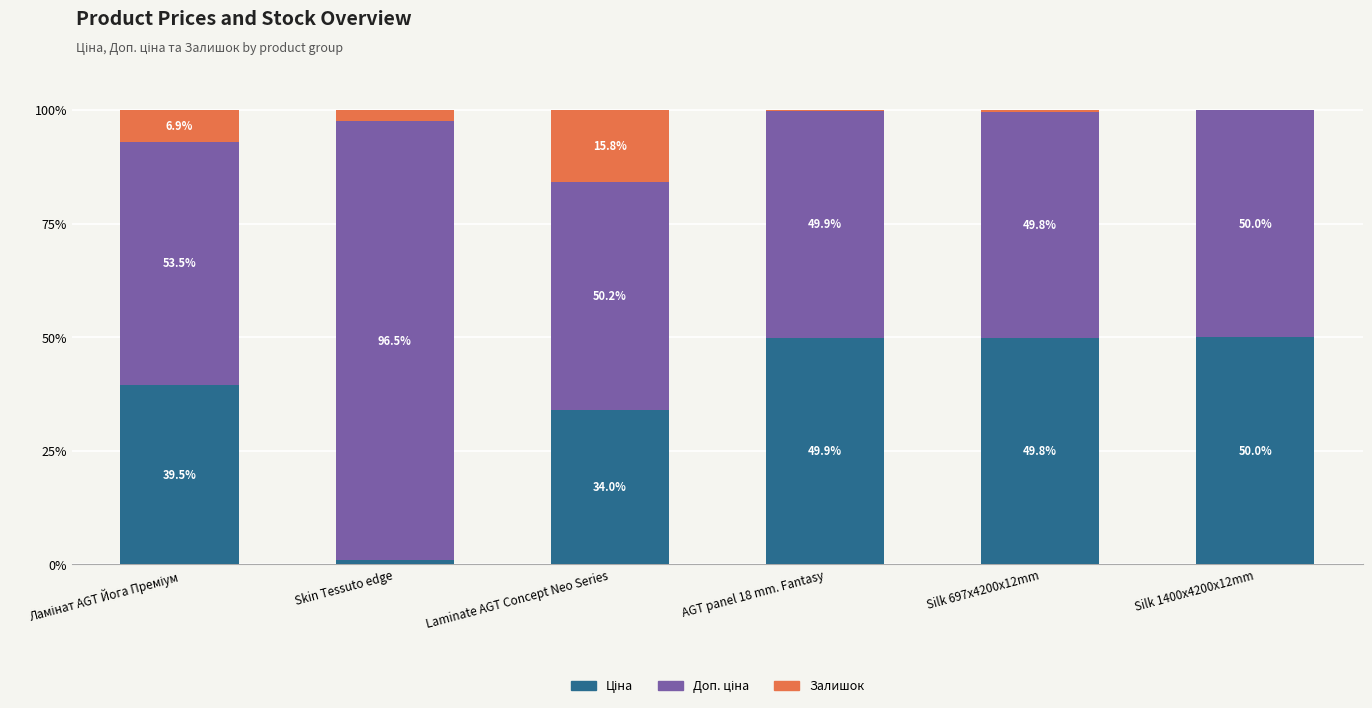

How many series are shown in this chart?

3